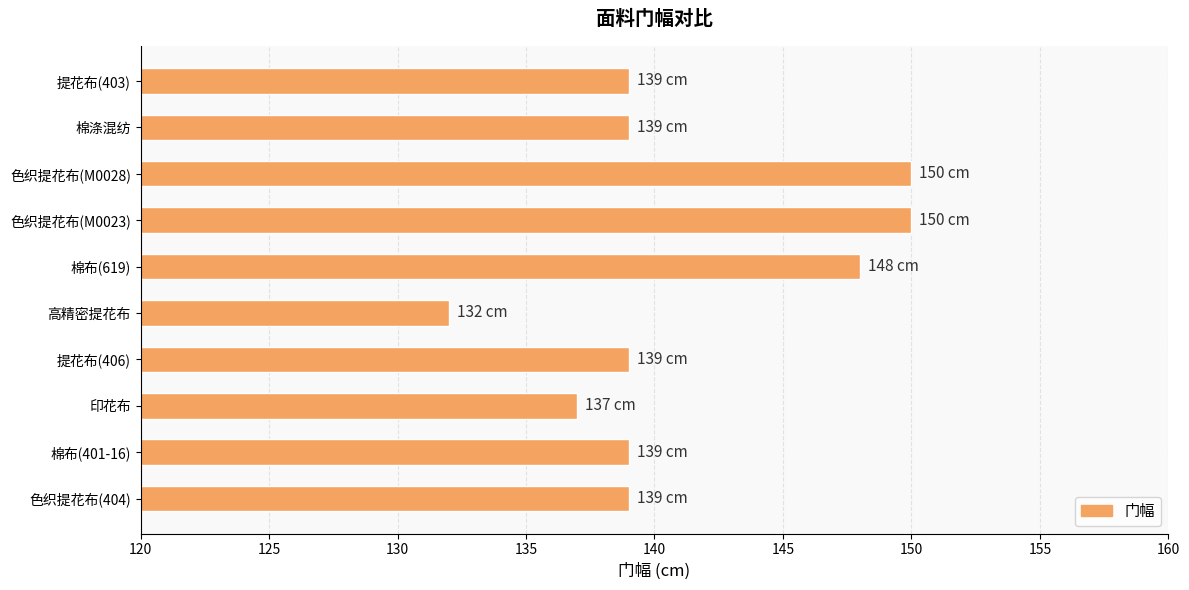

What is the change in value from 色织提花布(404) to 色织提花布(M0023)?

+11